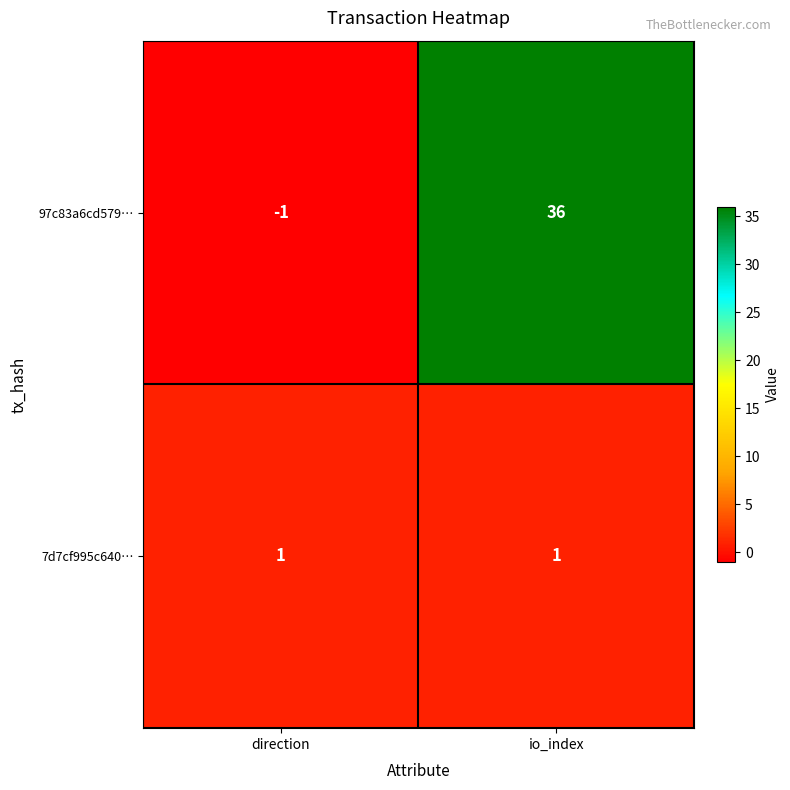

Where is 97c83a6cd579… nearest to the value 17?

direction